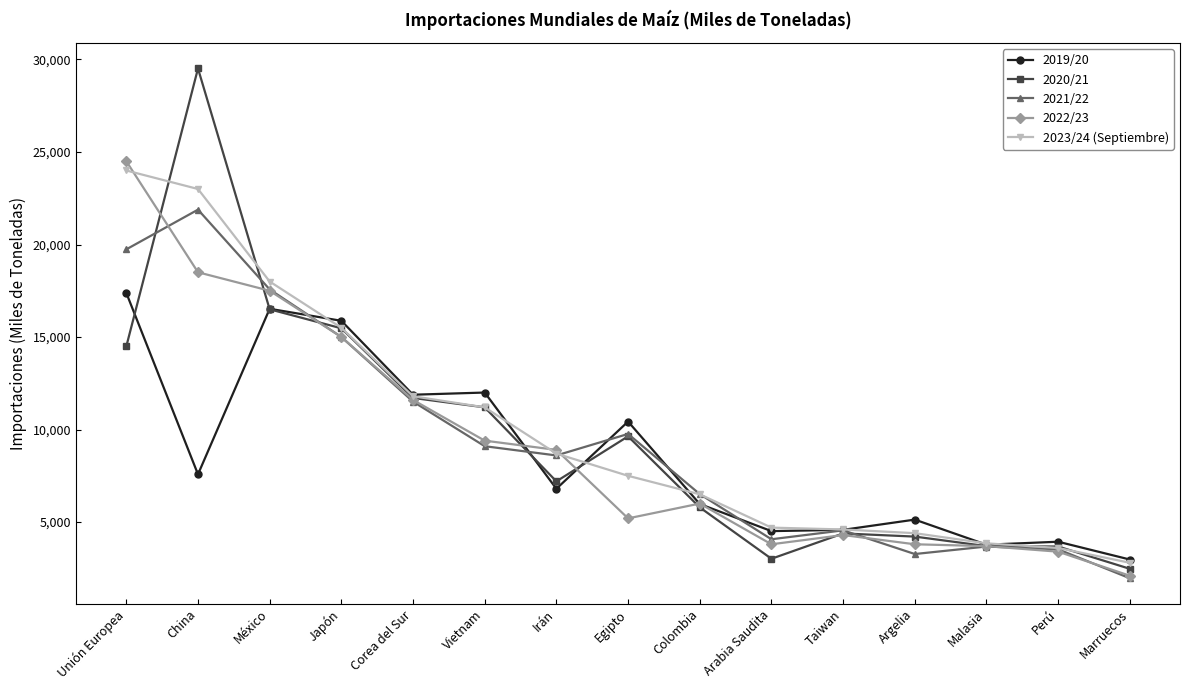

What is the total value across all series at Egipto?

42528